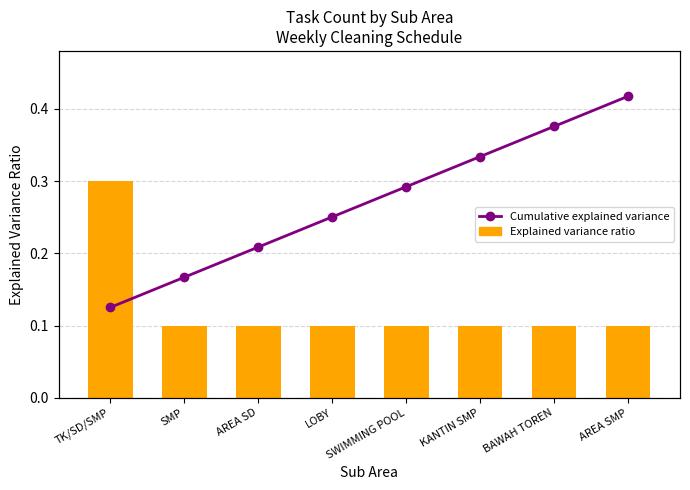

Does the chart contain stacked bars?

No